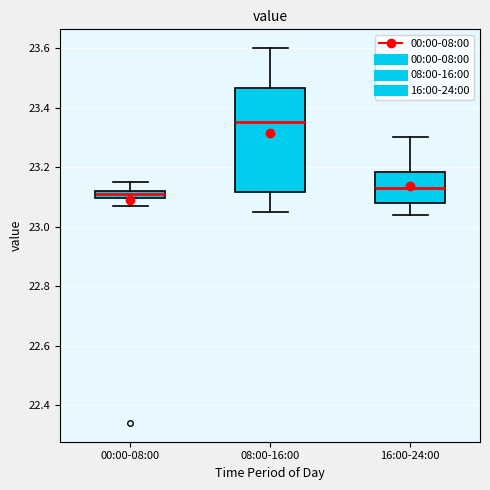

Where is the upper edge of the box for 00:00-08:00 on the y-axis? The values are not printed on the chart, so give them approximately, as read against the axis.

23.12